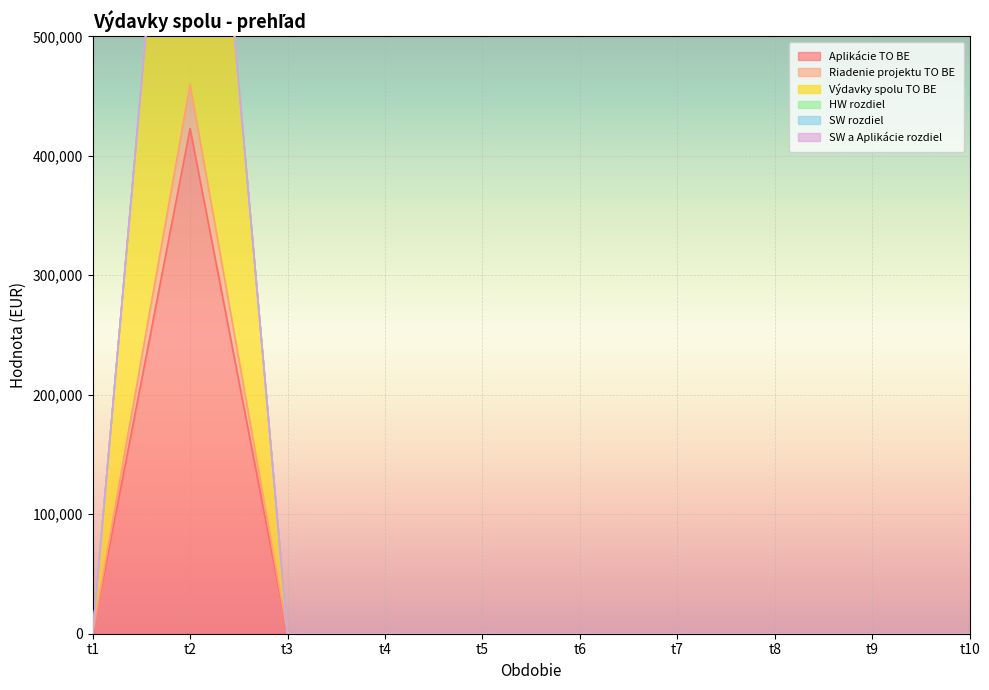

Where is Výdavky spolu TO BE nearest to the value 459769?

t1